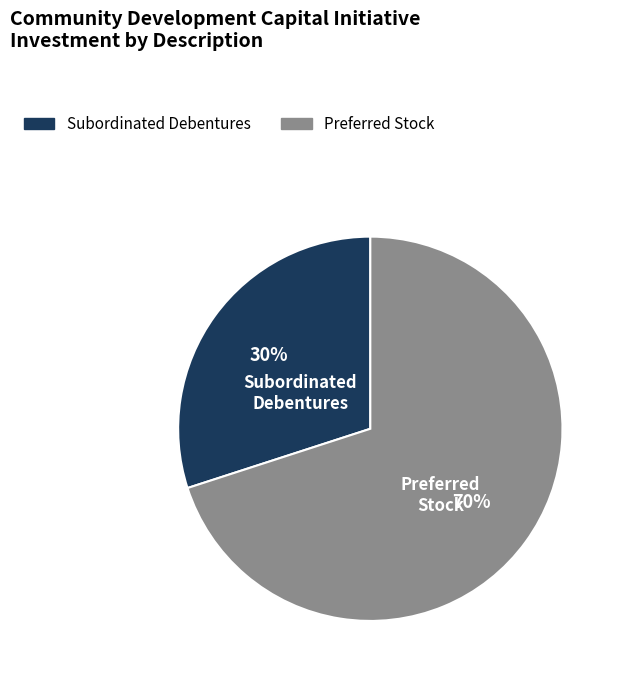

To the nearest percent, what is the difference between the largest and smallest slice percentages?

40%